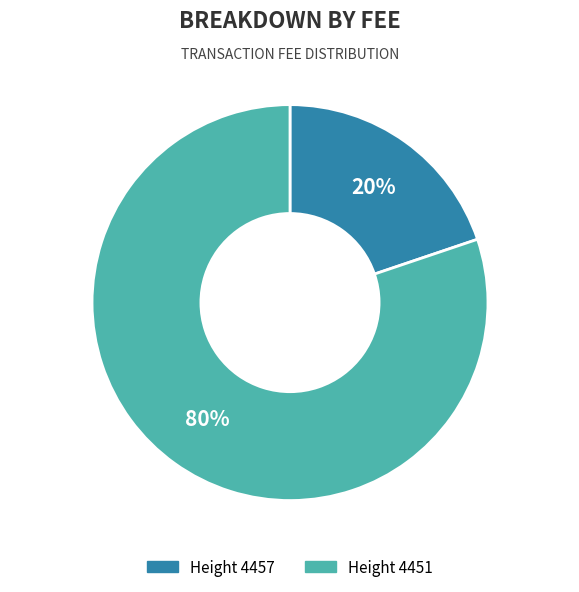

Is it true that Height 4451 is 65% of the pie?

False